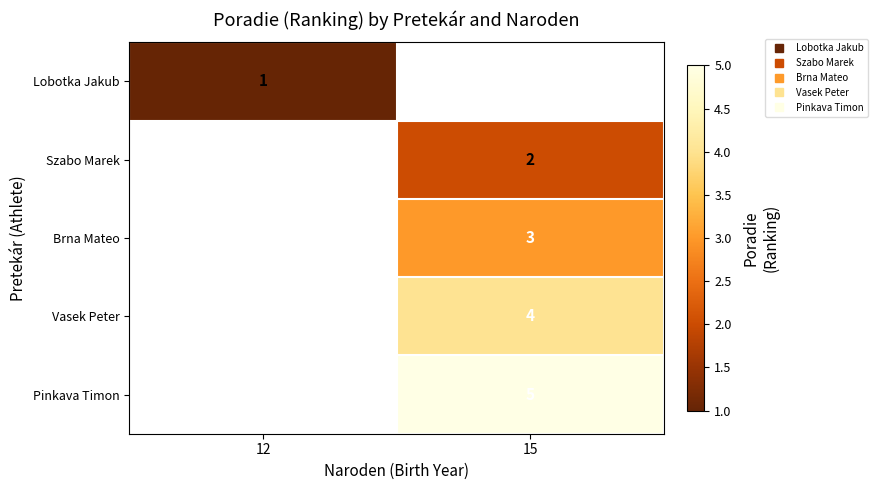

The Brna Mateo series shows 3.0 at 15. True or false?

True